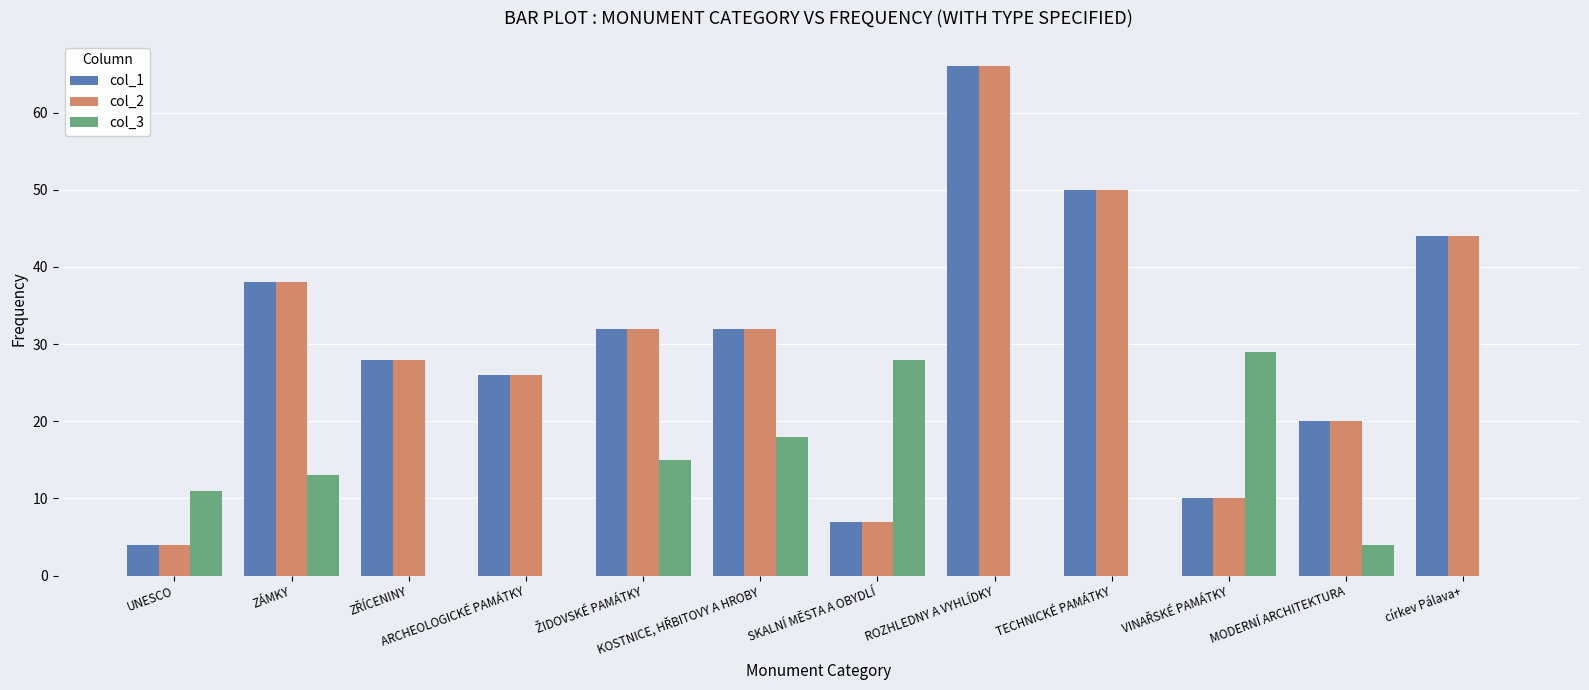

What is the sum of the col_3 values at UNESCO and SKALNÍ MĚSTA A OBYDLÍ?

39